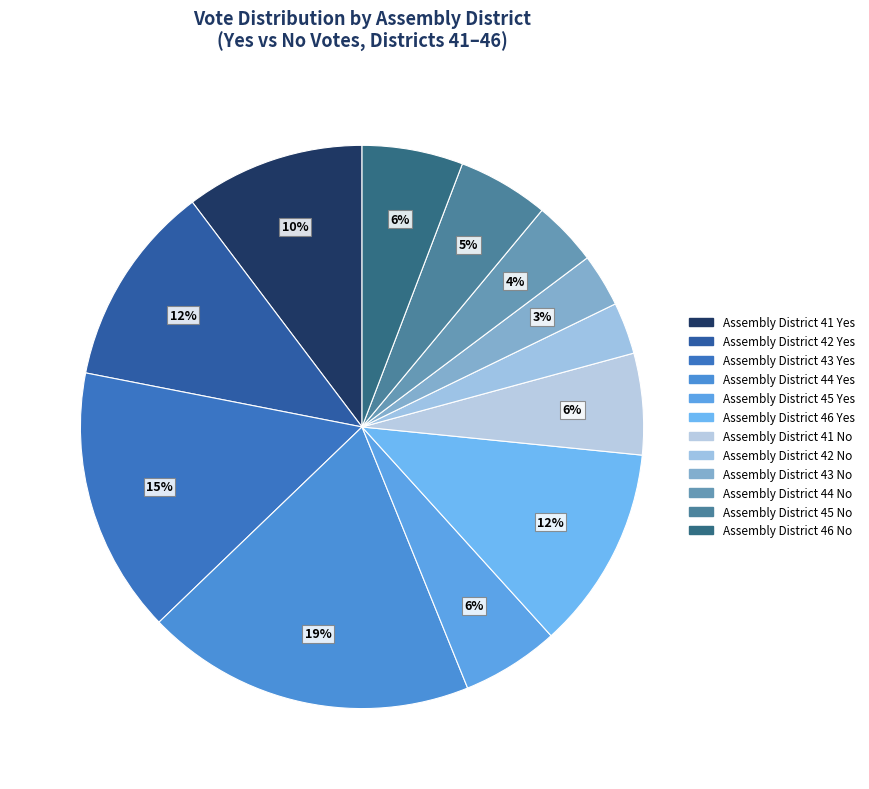

Which slice is the largest?

Assembly District 44 Yes